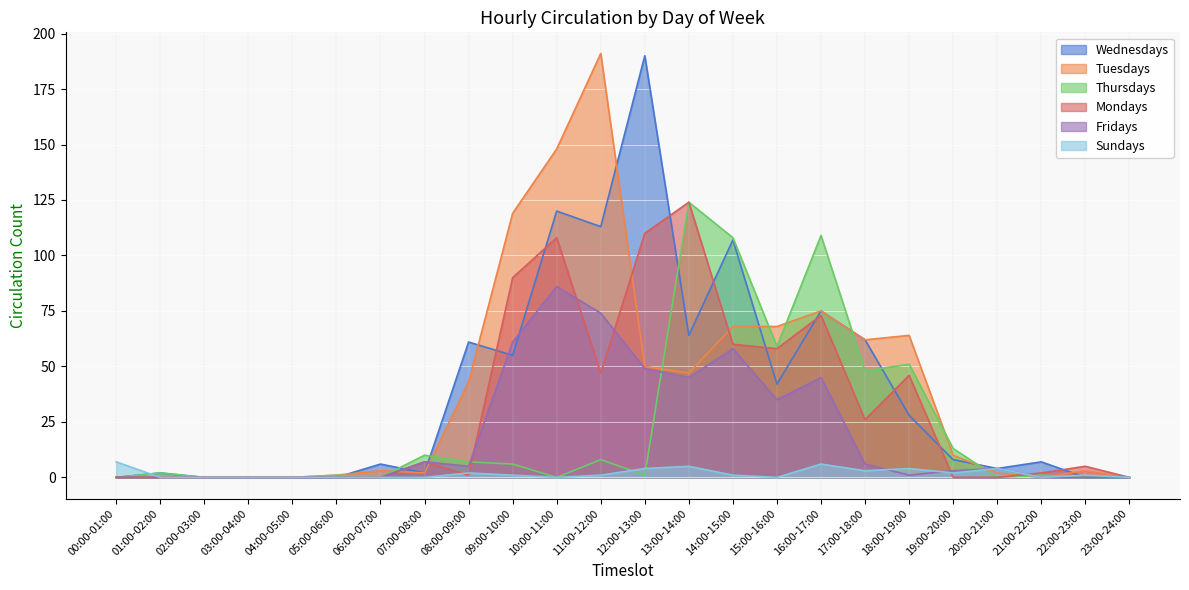

What is the value of the Mondays point at the 14th from the left?

124